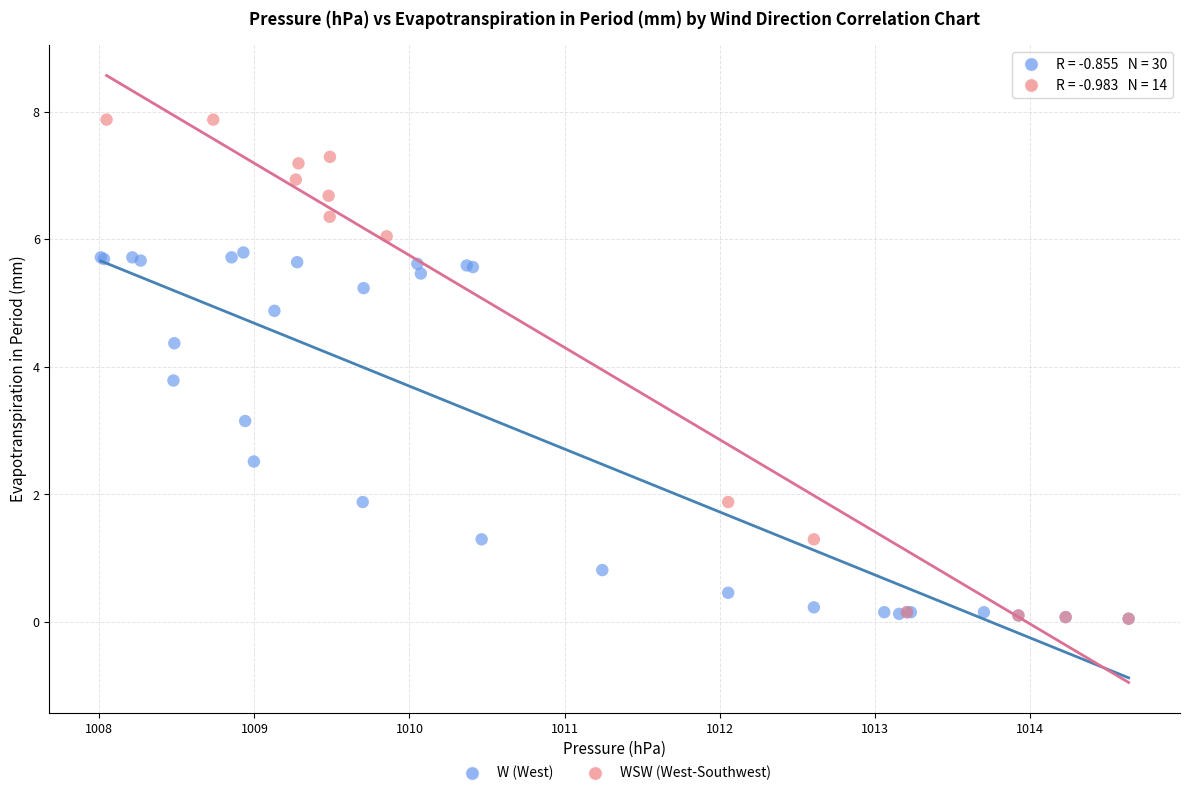

Which series contains the highest Y value?

WSW (West-Southwest)